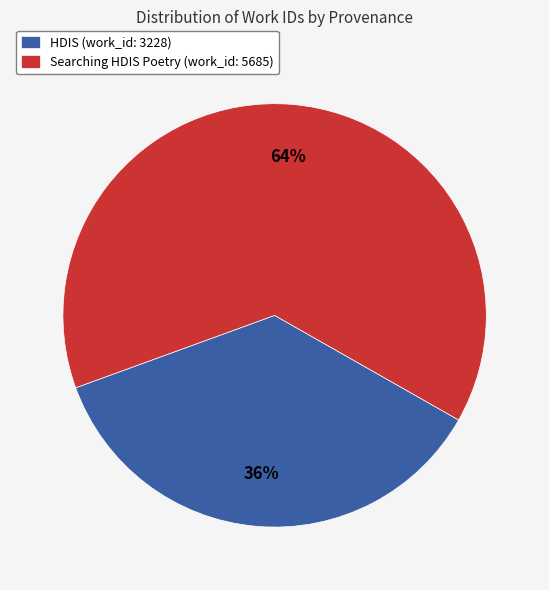

True or false: HDIS (work_id: 3228) accounts for 36% of the total.

True